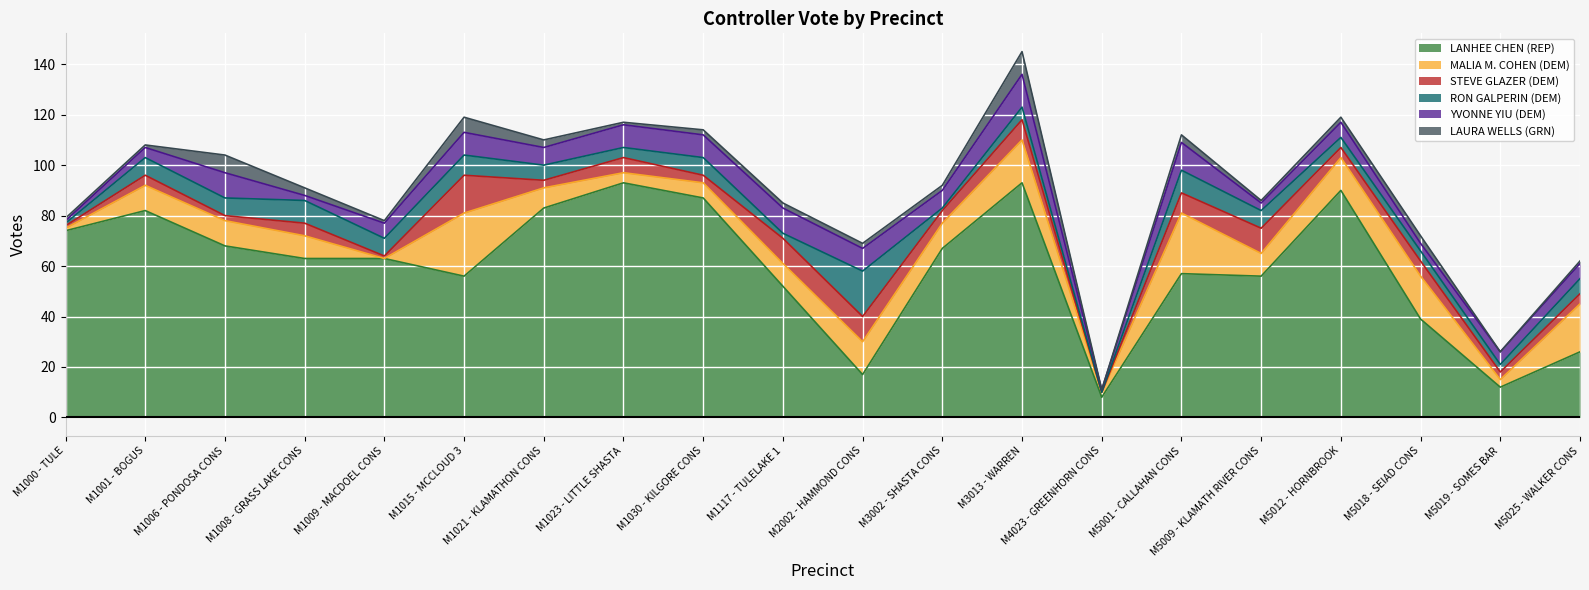

Is it true that LAURA WELLS (GRN) equals 1 at M1117 - TULELAKE 1?

False